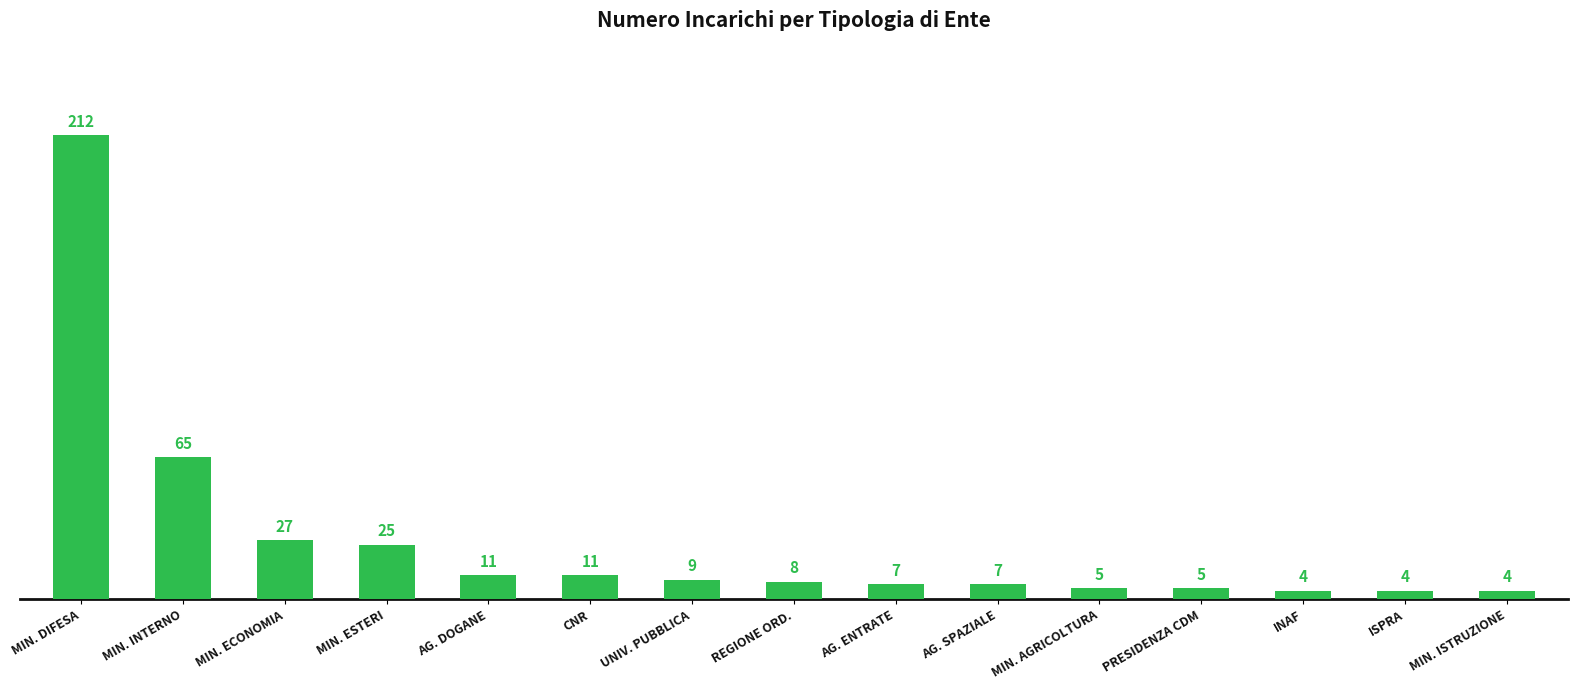

The value at MIN. DIFESA is 212. True or false?

True